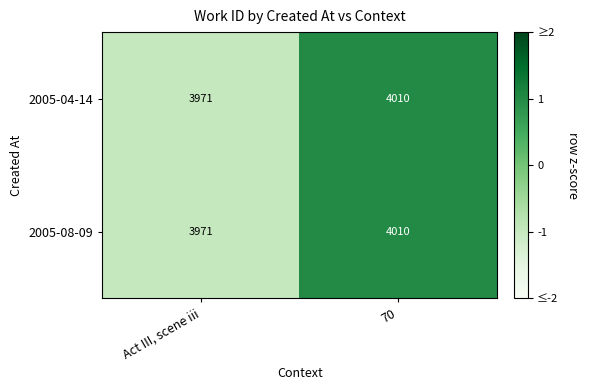

The value of 2005-08-09 at 70 is 1646. True or false?

False